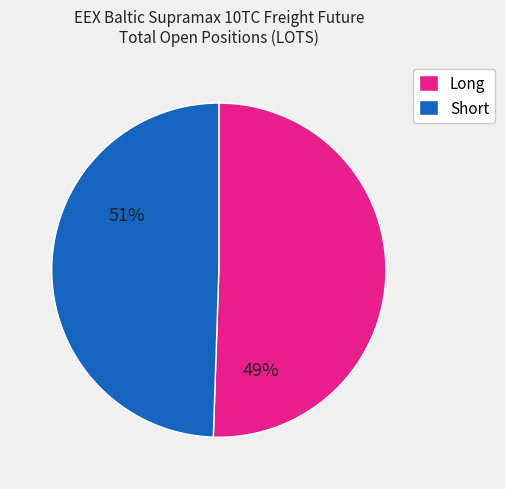

Which has a higher value, Short or Long?

Long